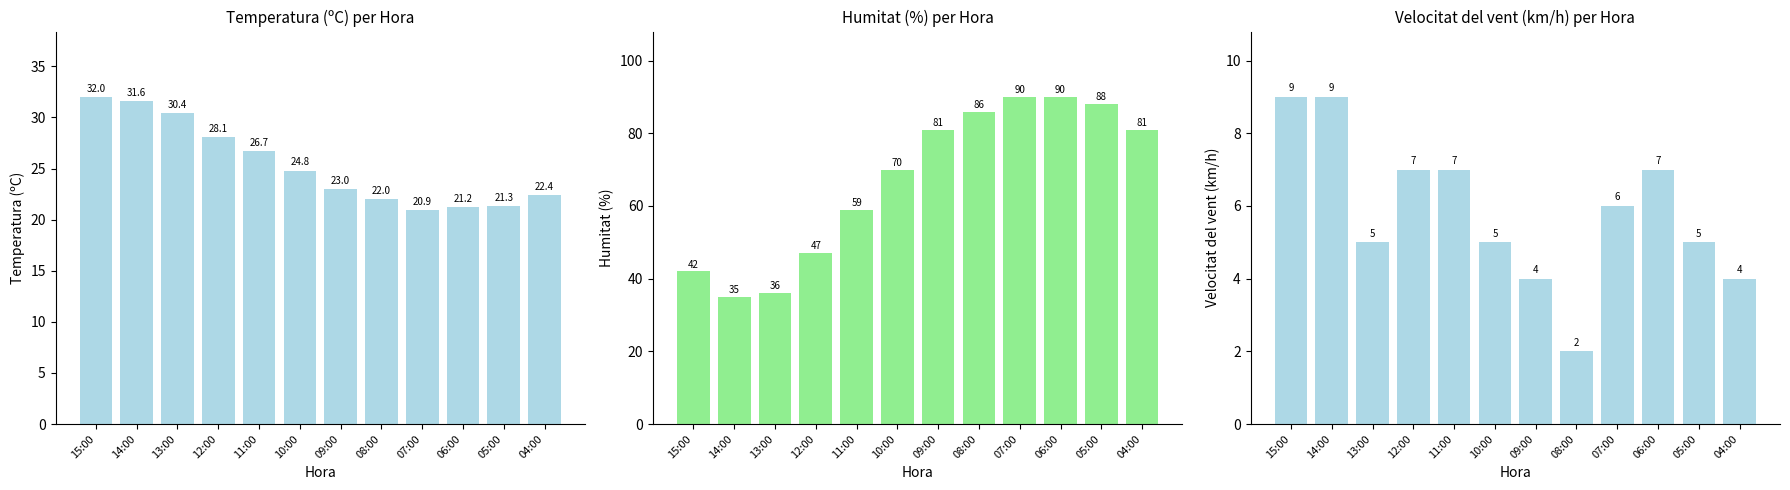

Reading left to right, what are all the values shown in this chart?

Temperatura (ºC): 32.0	31.6	30.4	28.1	26.7	24.8	23.0	22.0	20.9	21.2	21.3	22.4
Humitat (%): 42.0	35.0	36.0	47.0	59.0	70.0	81.0	86.0	90.0	90.0	88.0	81.0
Velocitat del vent (km/h): 9.0	9.0	5.0	7.0	7.0	5.0	4.0	2.0	6.0	7.0	5.0	4.0